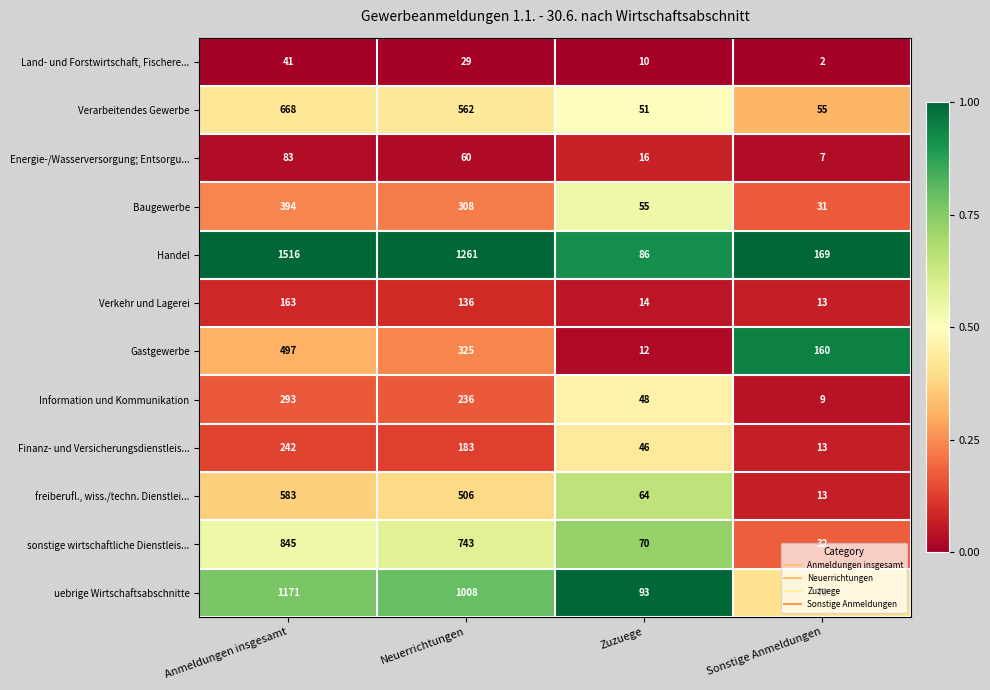

How many categories are shown in the chart?

4